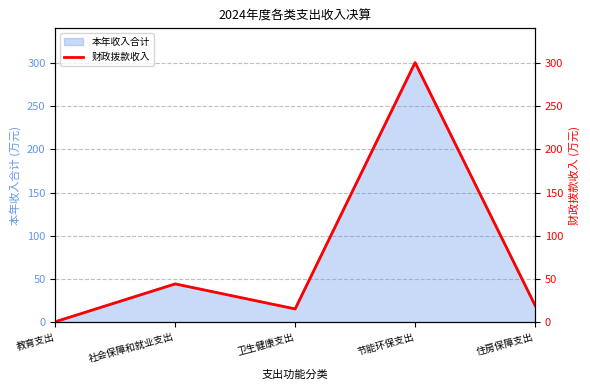

What is the label of the 3rd point from the right?

卫生健康支出